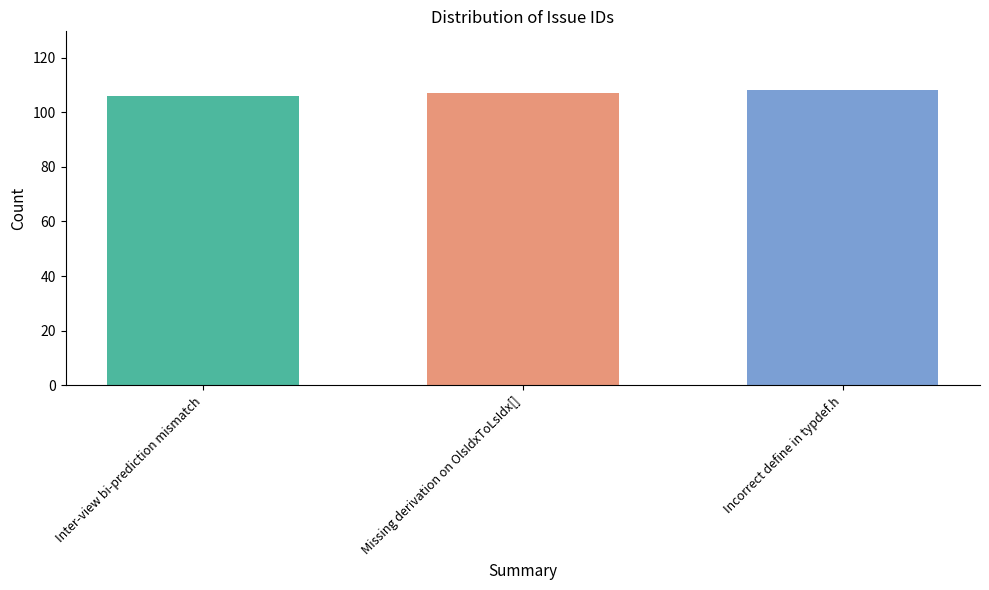

What is the maximum value shown in the chart?

108